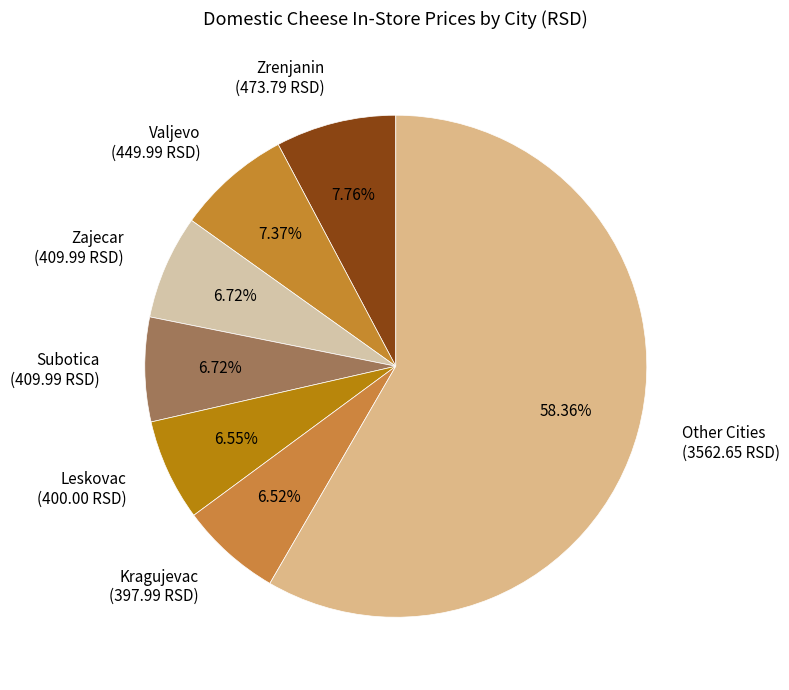

Approximately how many times larger is the value at Zajecar (409.99 RSD) compared to Leskovac (400.00 RSD)?

1.0